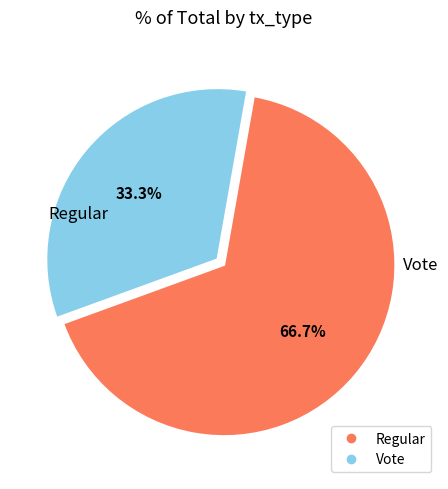

To the nearest percent, what percentage of the pie is Vote?

33%